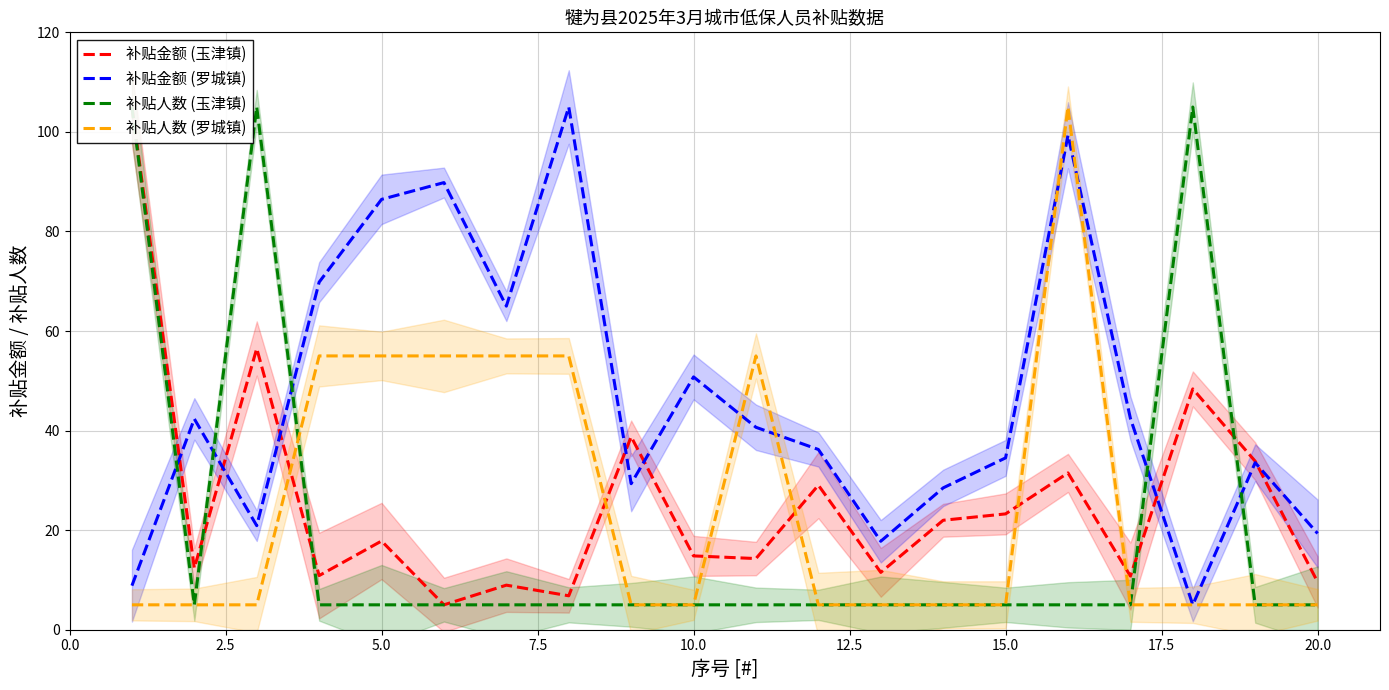

At how many categories does at least one series exceed 104?

5